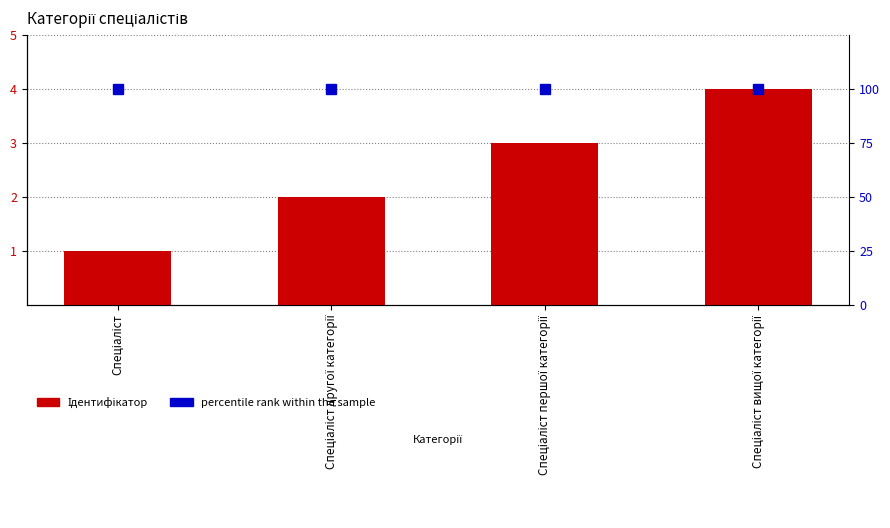

How many groups of bars are there?

4